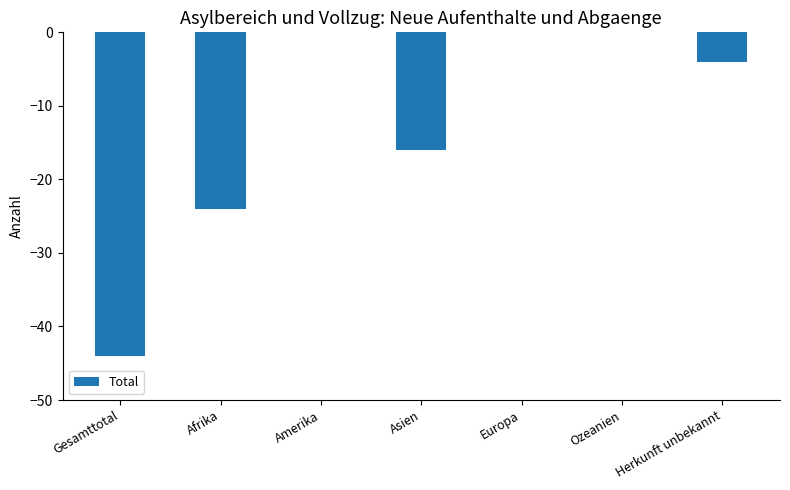

Are the bars horizontal?

No